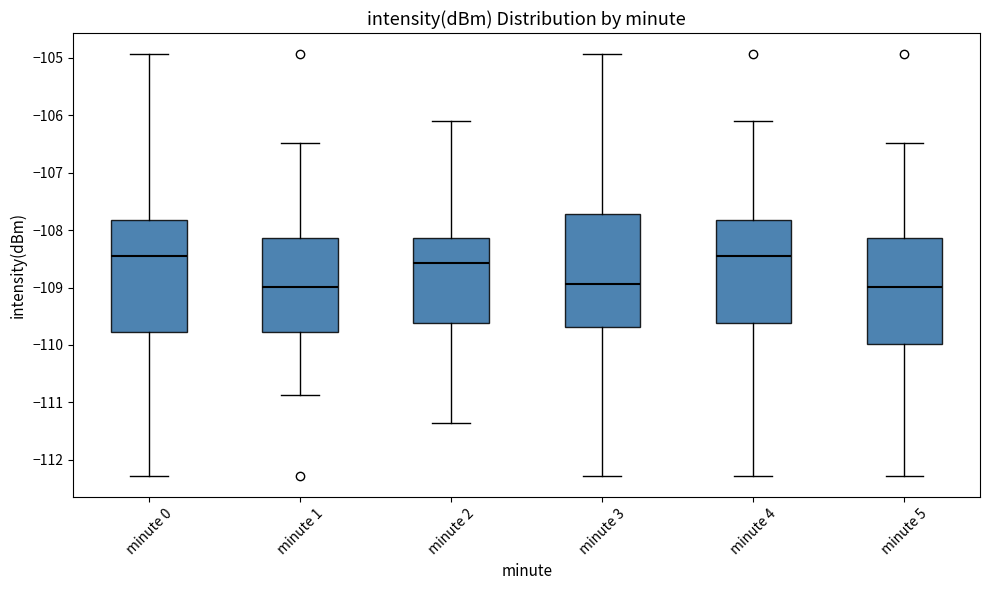

Where does the lower whisker of the box for minute 0 end on the y-axis? The values are not printed on the chart, so give them approximately, as read against the axis.

-112.3